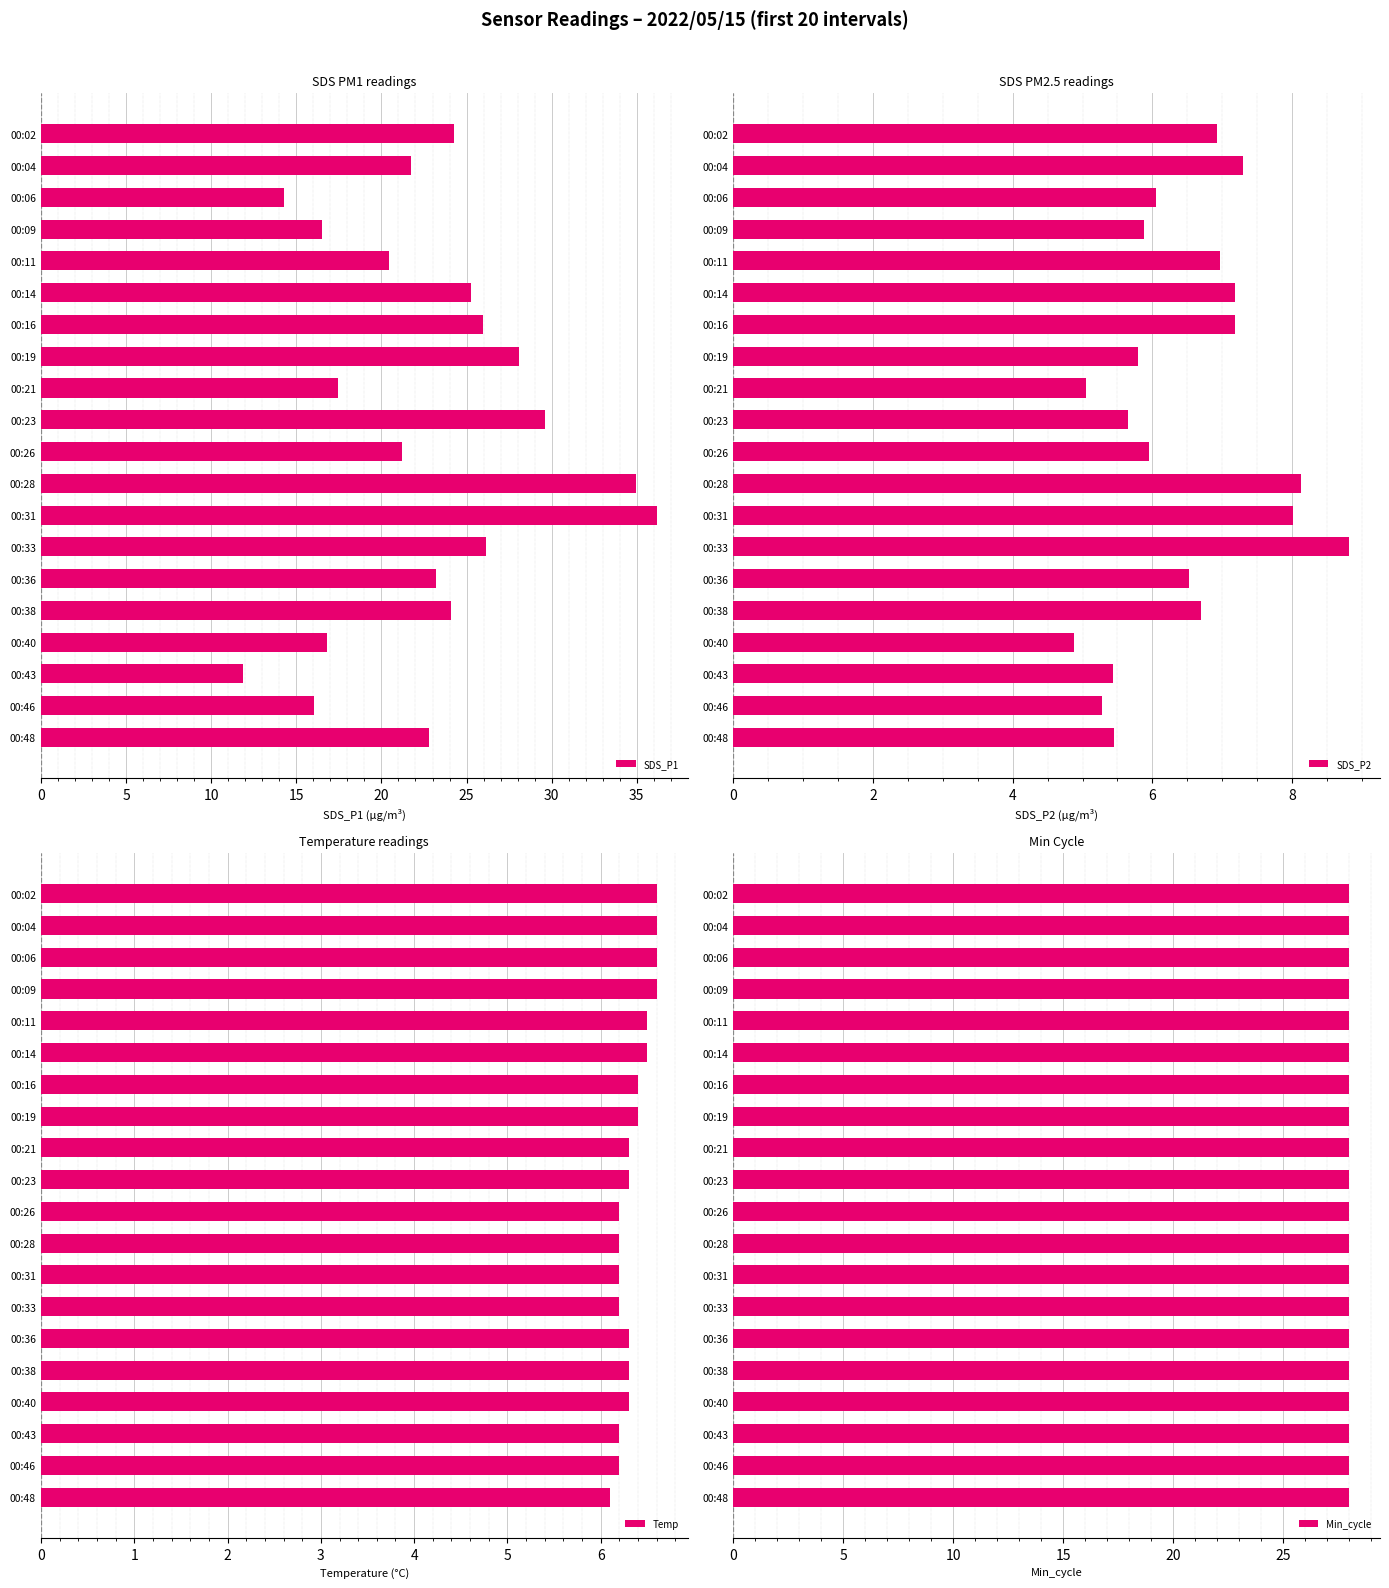

What is the maximum value shown in the chart?

36.2